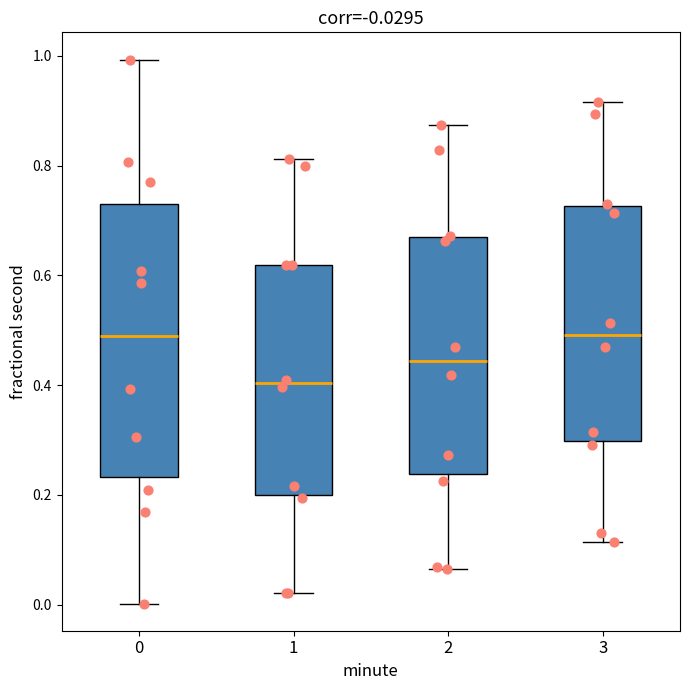

Which box is the tallest, from its lower edge to its upper edge?

0